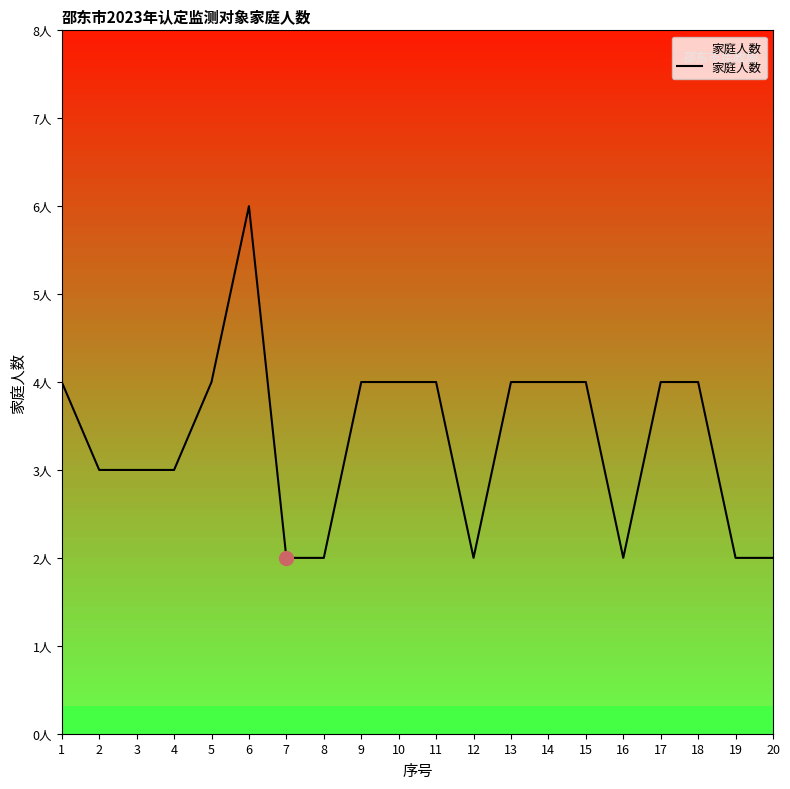

How many interior local peaks (higher than both neighbors) does the data have?

1